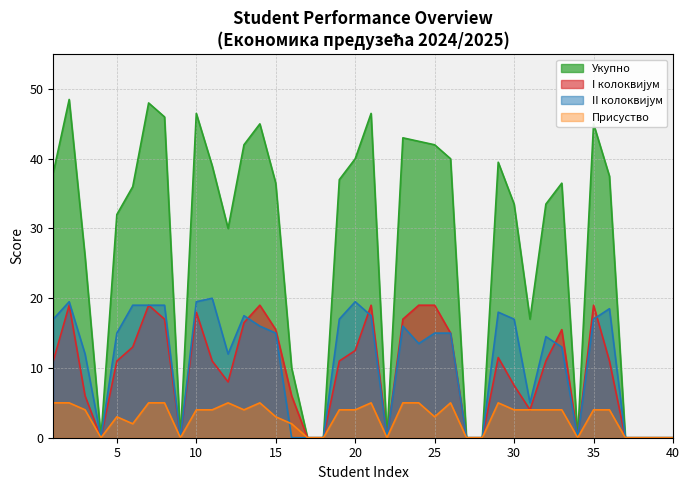

Which category has the lowest value across all series?

4